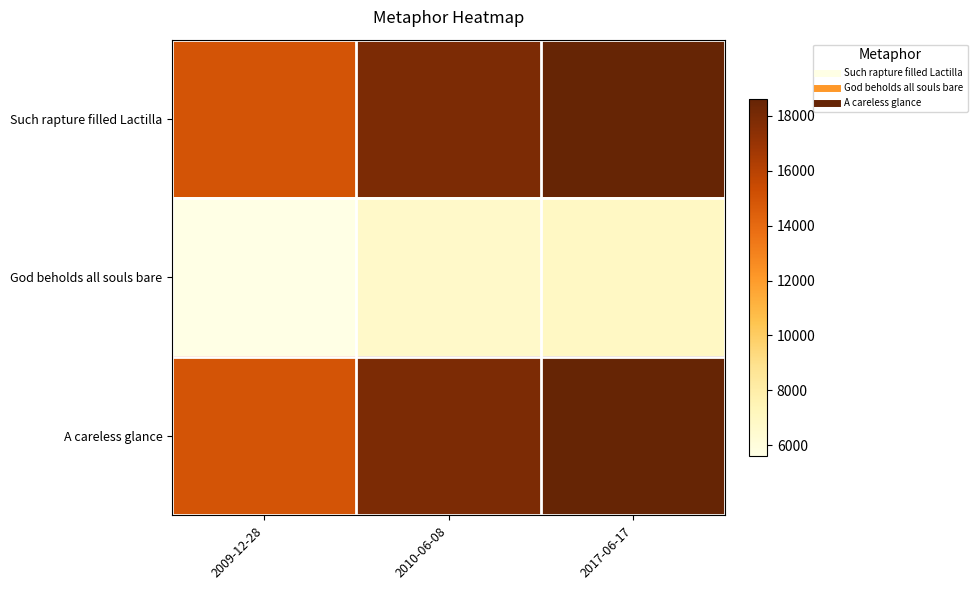

Reading left to right, list all the values displayed in this chart.

Such rapture filled Lactilla: 2009-12-28=14999	2010-06-08=17871	2017-06-17=18608
God beholds all souls bare: 2009-12-28=5612	2010-06-08=6709	2017-06-17=6925
A careless glance: 2009-12-28=14999	2010-06-08=17871	2017-06-17=18608